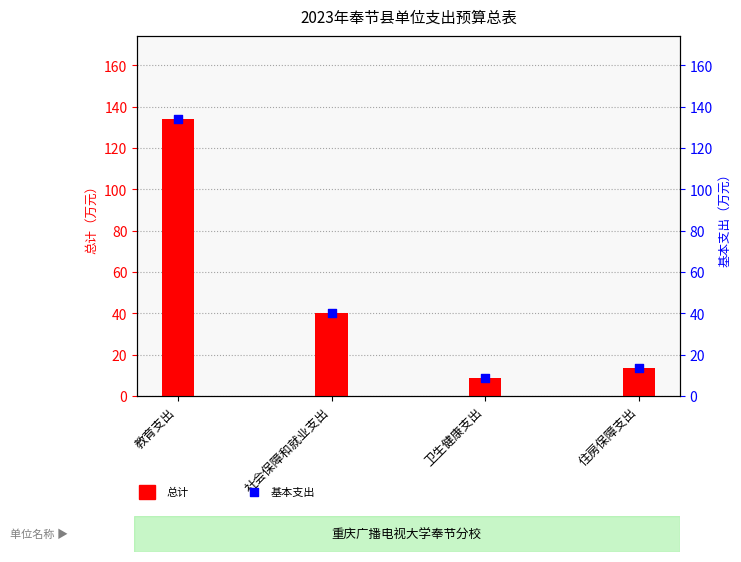

What are all the series names shown in the legend?

总计, 基本支出